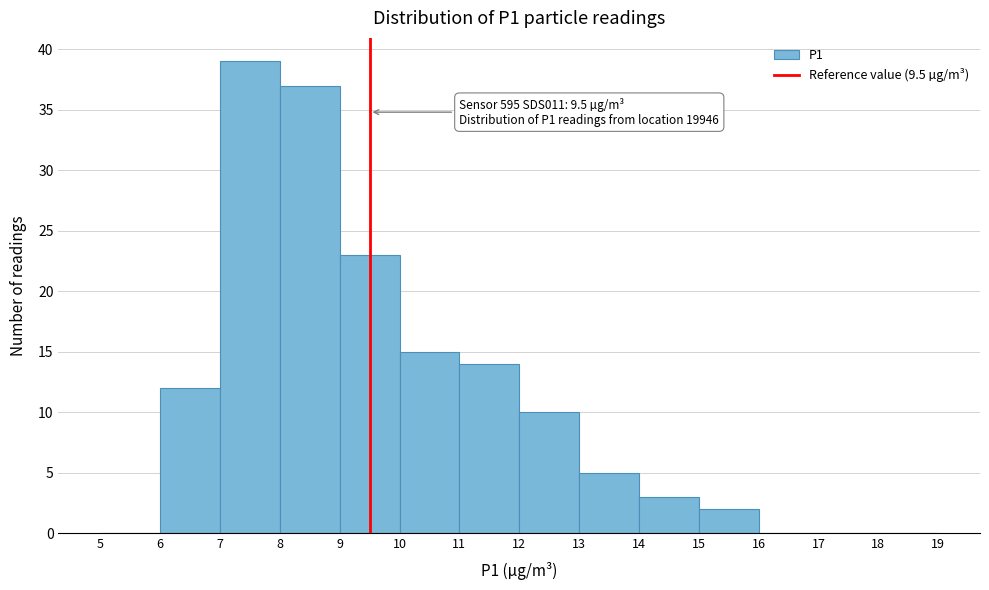

Which range on the x-axis has the tallest bar?

7 to 8